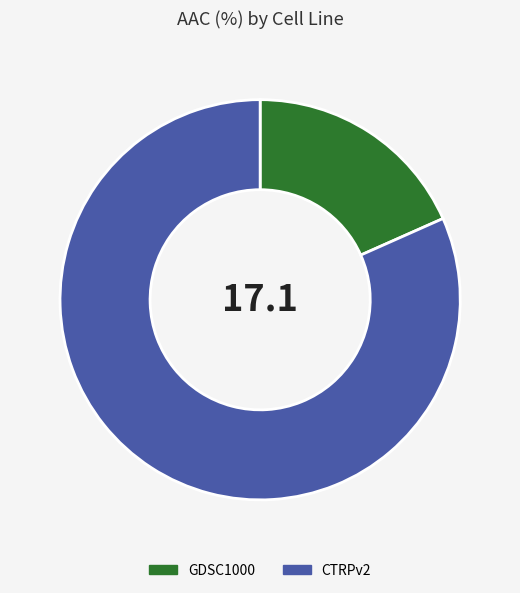

The CTRPv2 slice represents 71% of the pie. True or false?

False